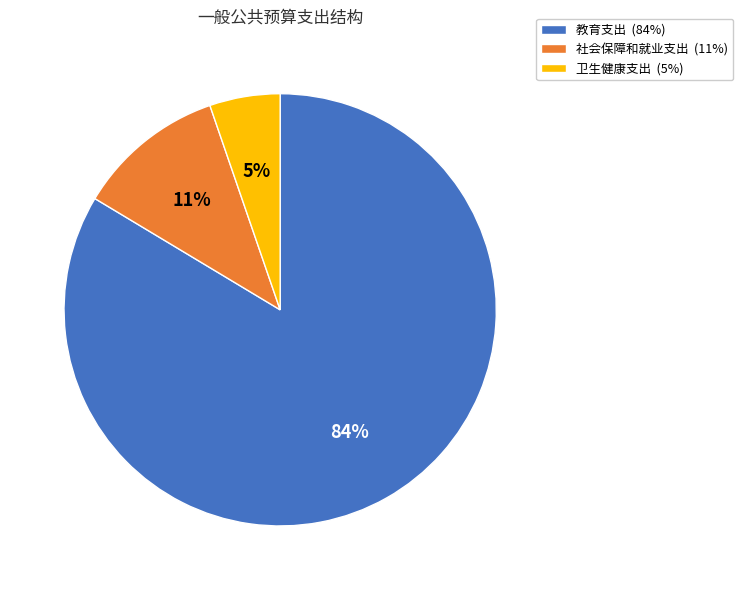

To the nearest percent, what is the average slice percentage?

33%